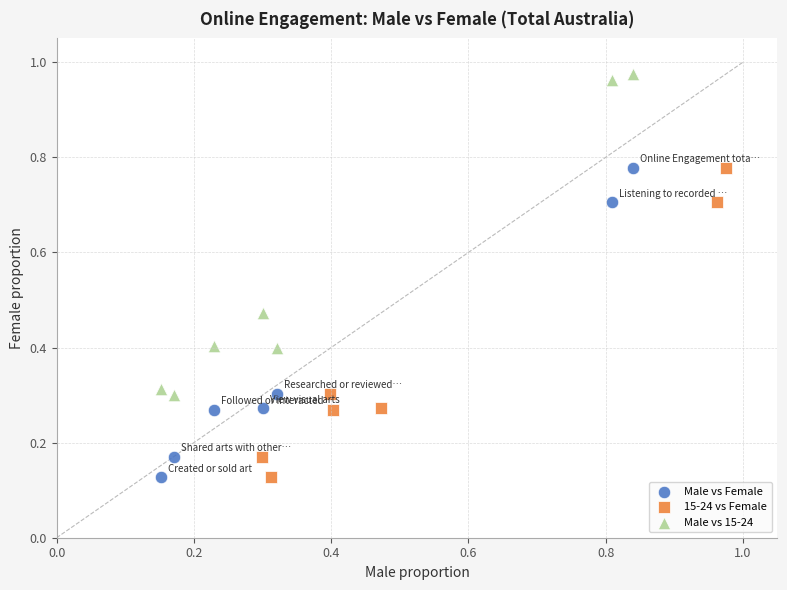

Which series reaches the maximum Y coordinate?

Male vs 15-24